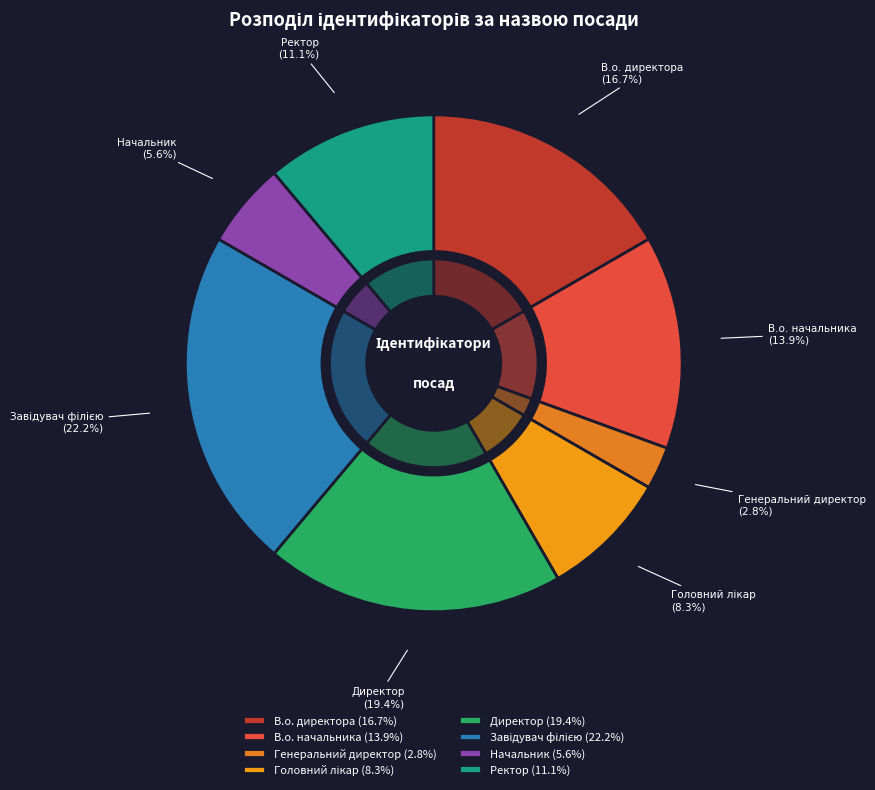

Is the sum of В.о. директора and Начальник greater than half?

No